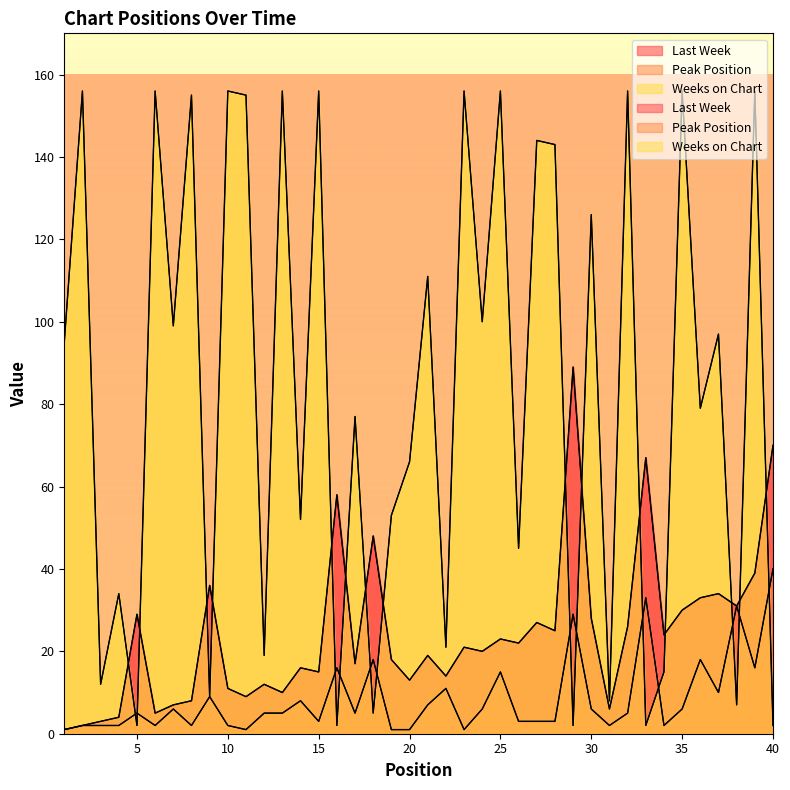

Is it true that Last Week equals 49 at 38?

False